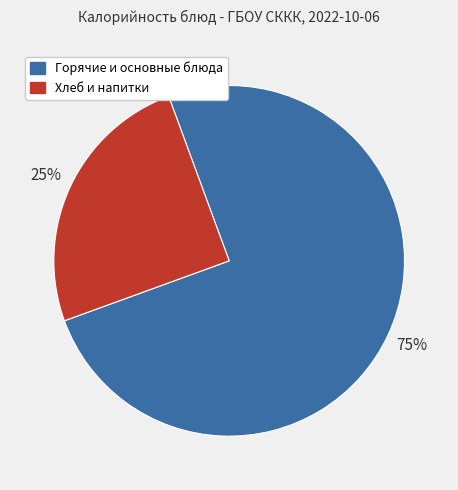

To the nearest percent, what percentage of the pie is Хлеб и напитки?

25%